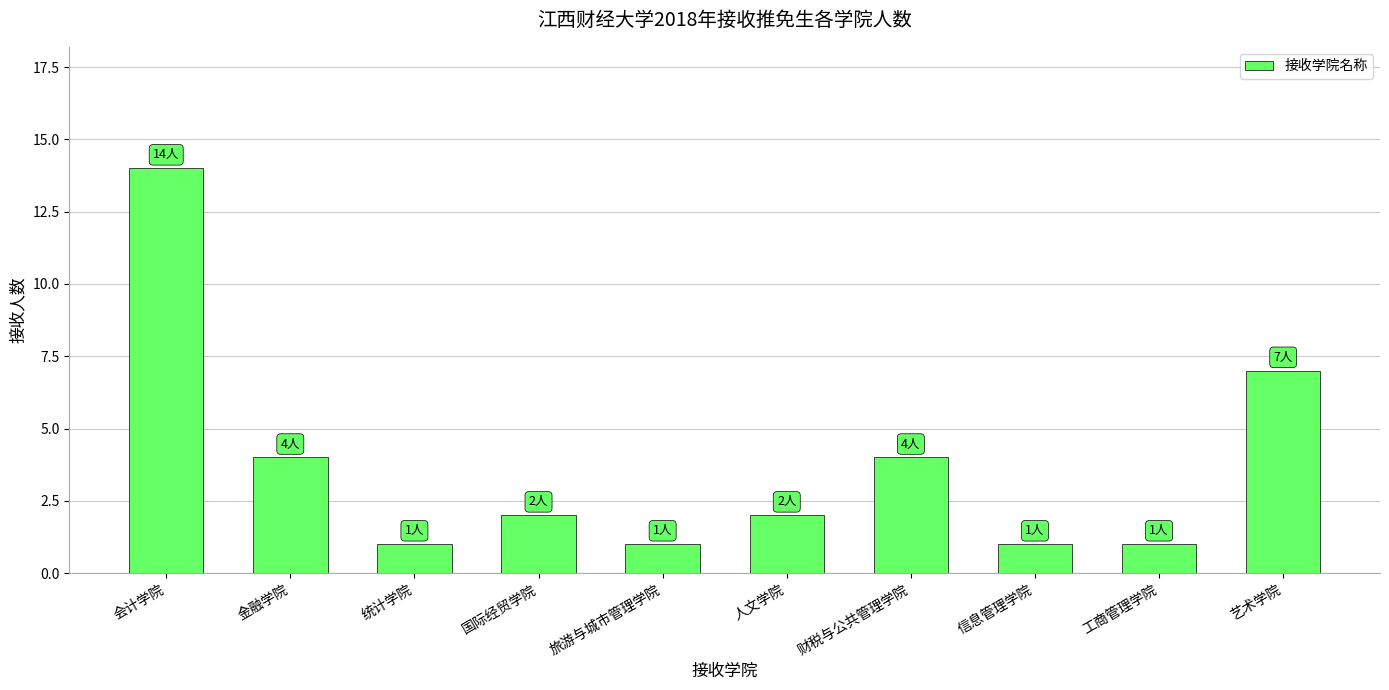

What is the change in value from 人文学院 to 信息管理学院?

-1